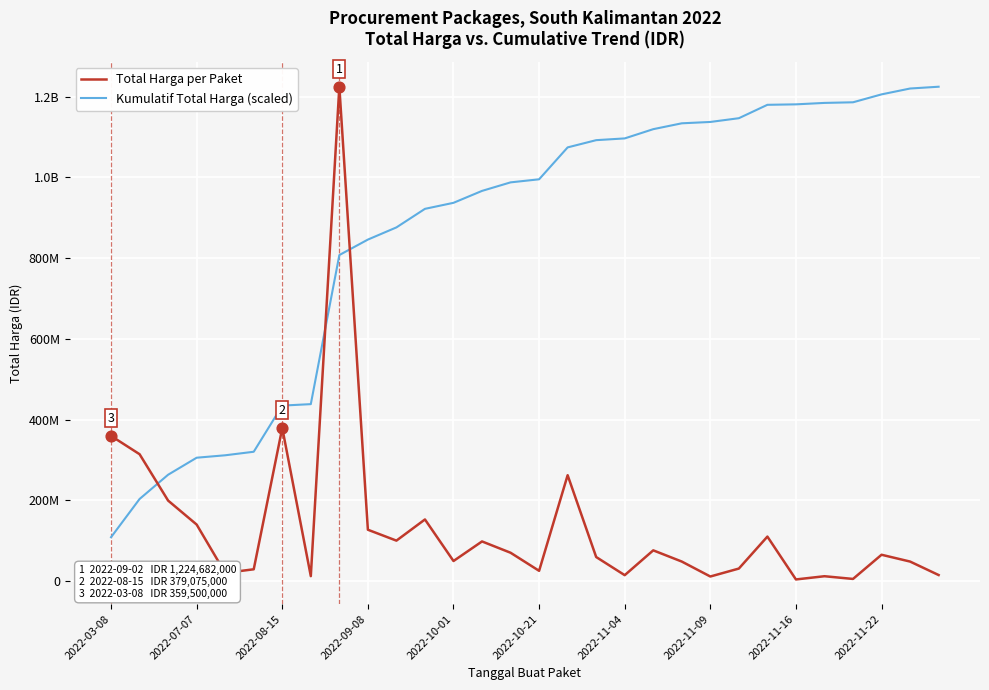

What are all the series names shown in the legend?

Total Harga per Paket, Kumulatif Total Harga (scaled)